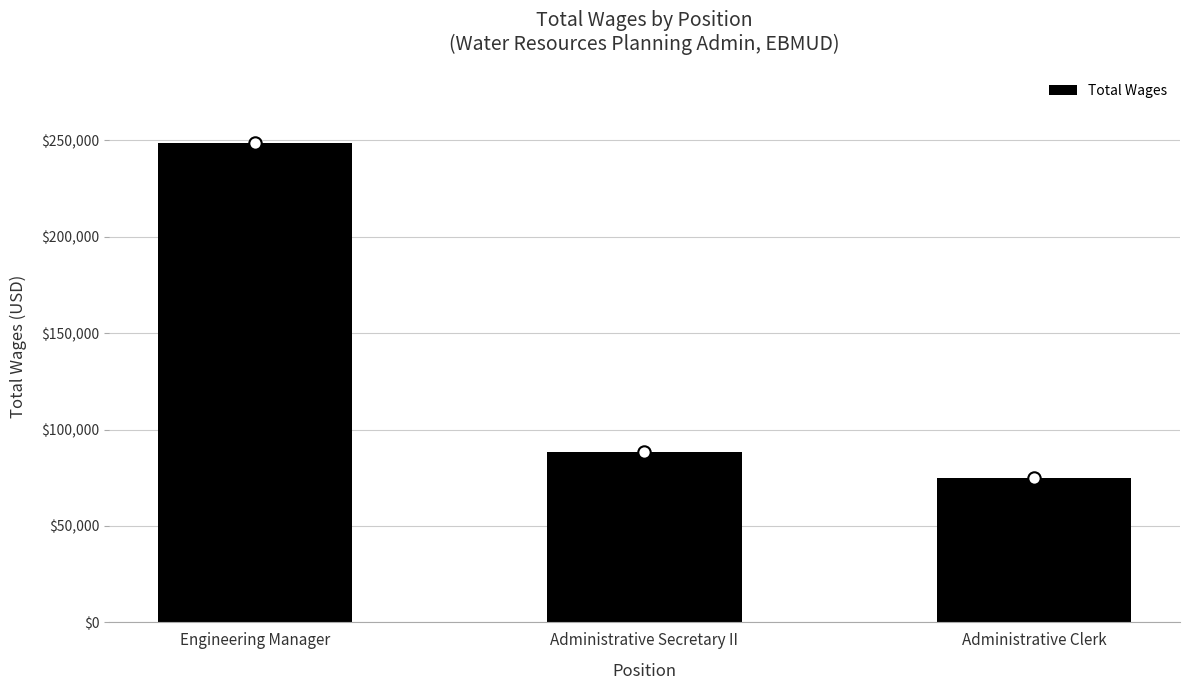

What is the change in value from Administrative Secretary II to Administrative Clerk?

-13629